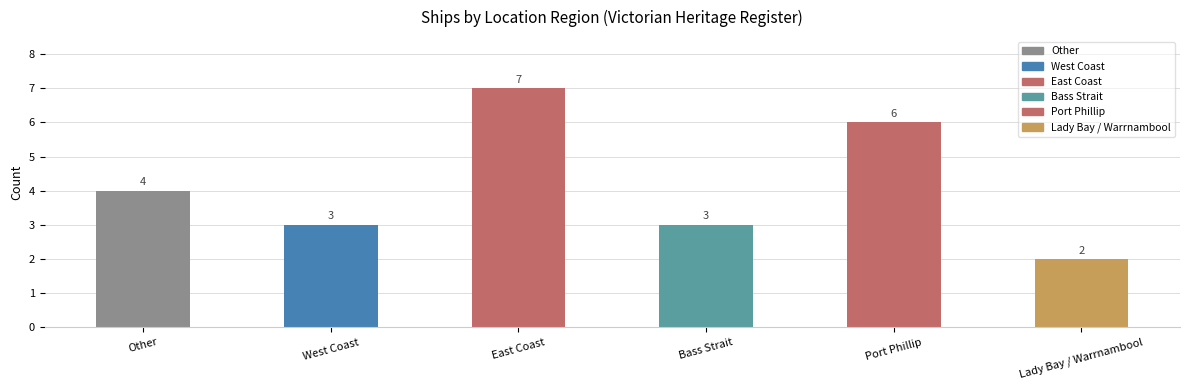

What is the smallest value displayed?

2